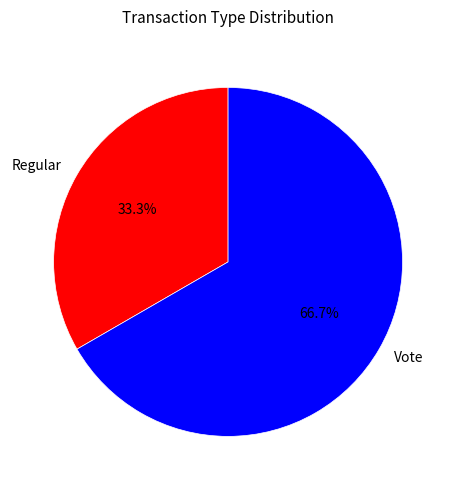

Does Regular represent more than half of the total?

No